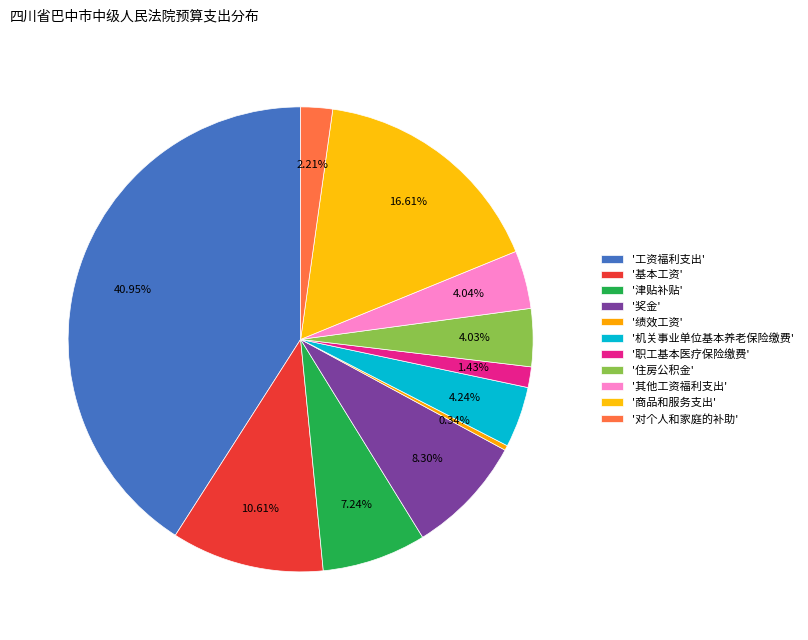

Rank the categories by value from lowest to highest.

绩效工资, 职工基本医疗保险缴费, 对个人和家庭的补助, 住房公积金, 其他工资福利支出, 机关事业单位基本养老保险缴费, 津贴补贴, 奖金, 基本工资, 商品和服务支出, 工资福利支出